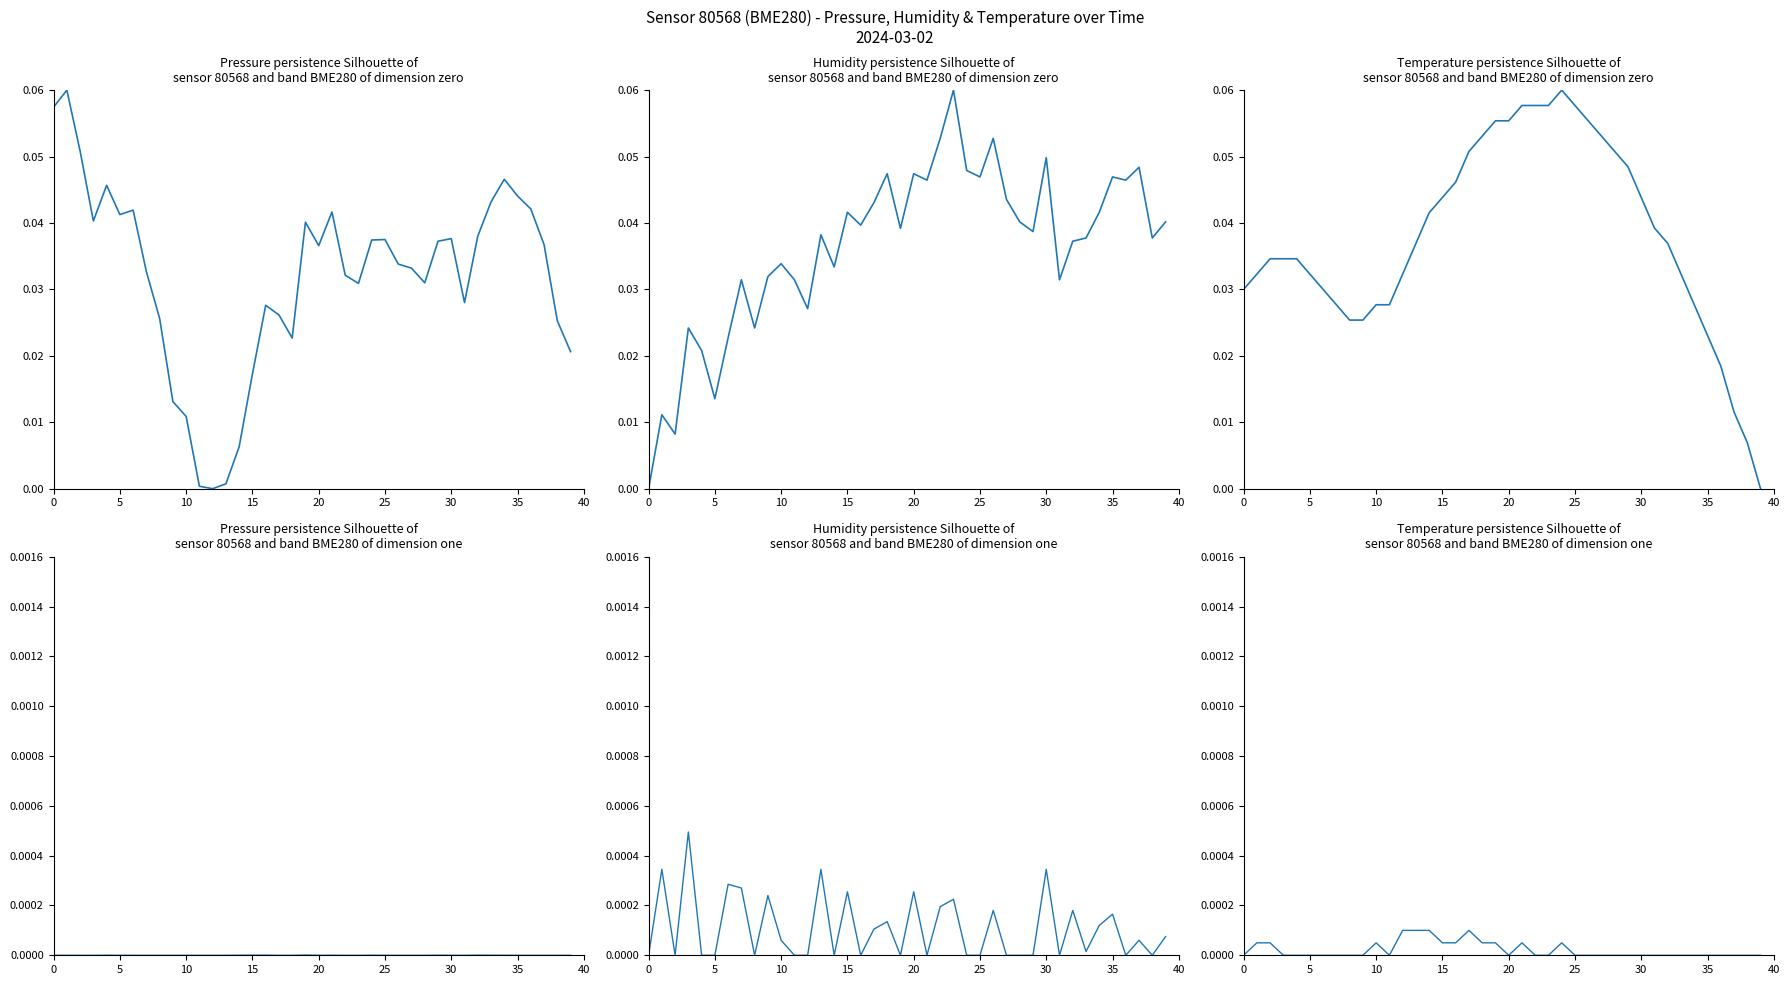

How many positive values does the temperature series have?

13